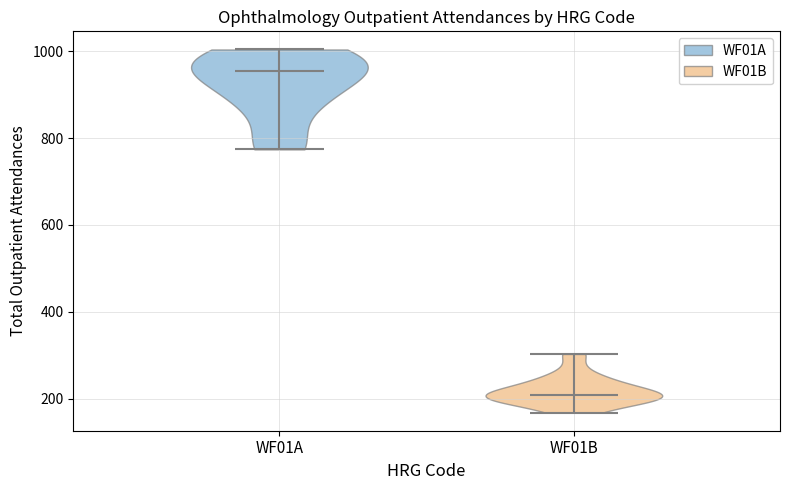

What is the lowest point the violin for WF01A reaches on the y-axis? The values are not printed on the chart, so give them approximately, as read against the axis.

780